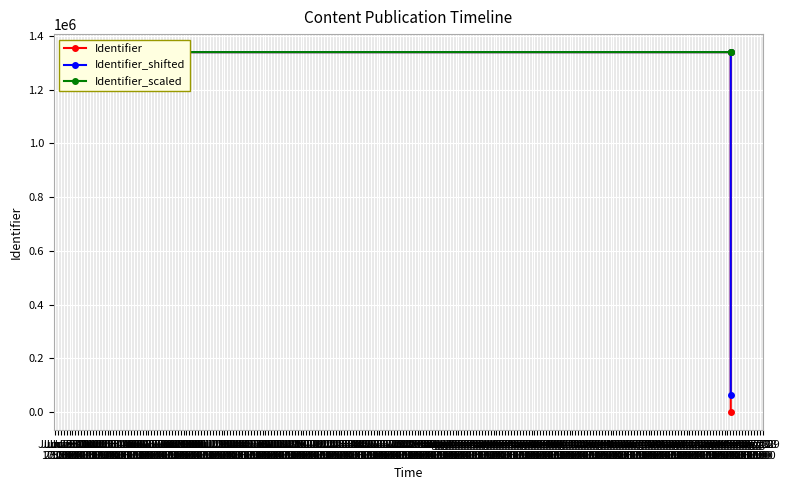

What is the lowest value of the Identifier_shifted series?

63864